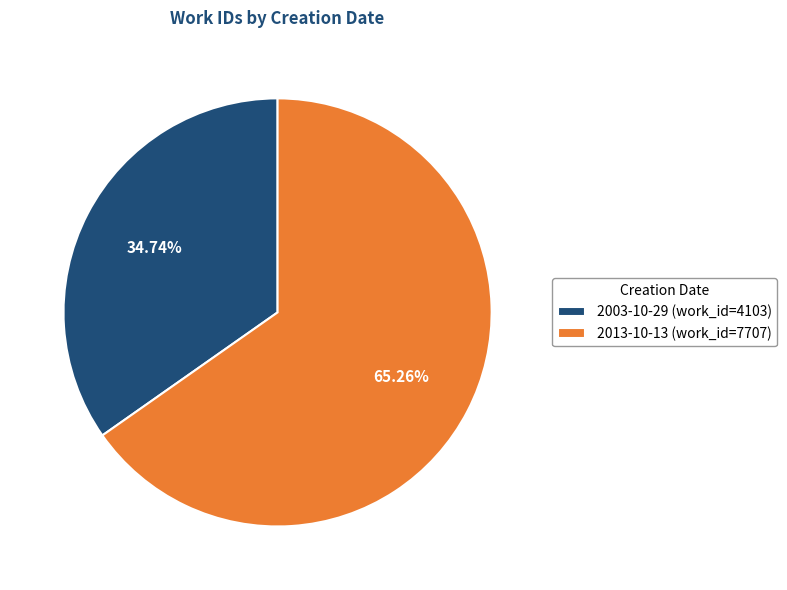

To the nearest percent, what percentage of the pie is 2003-10-29?

35%